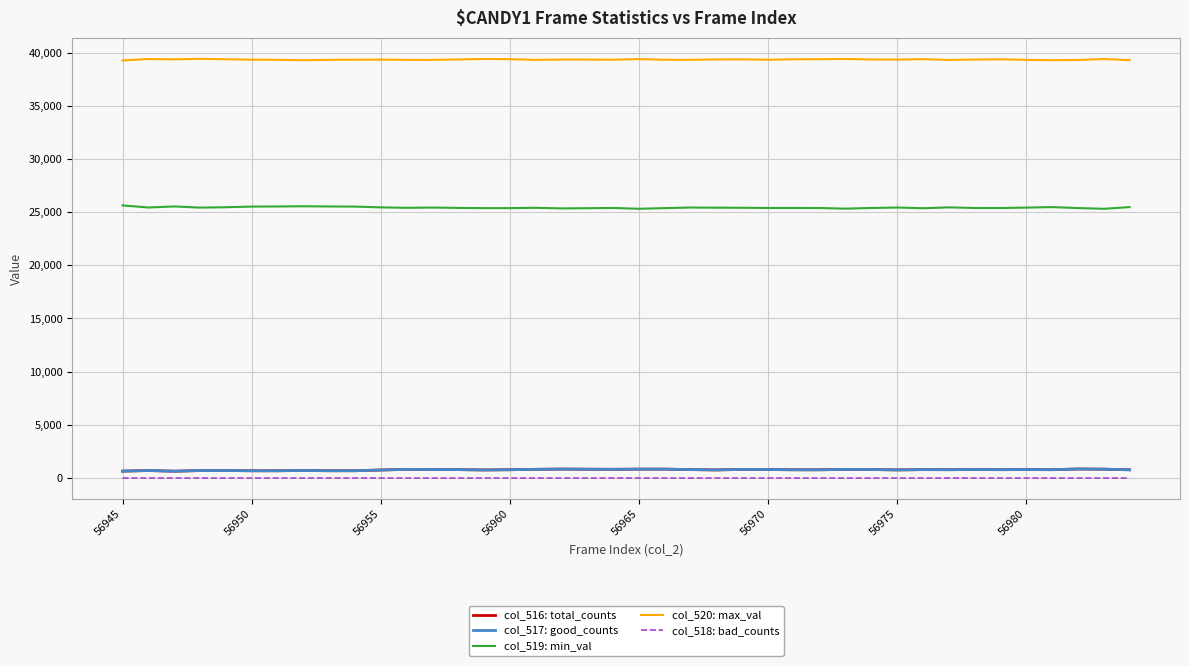

How many values in the col_518: bad_counts series exceed 0?

18